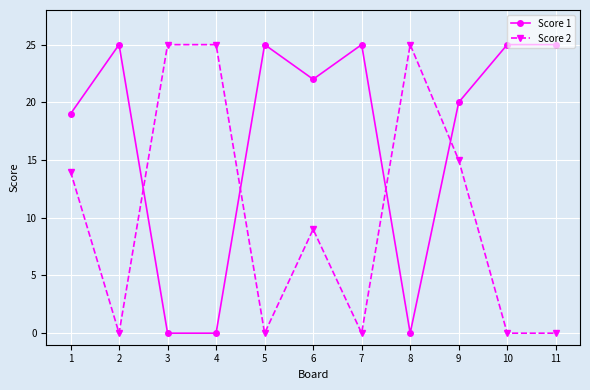

What is the sum of all Score 2 values?

113